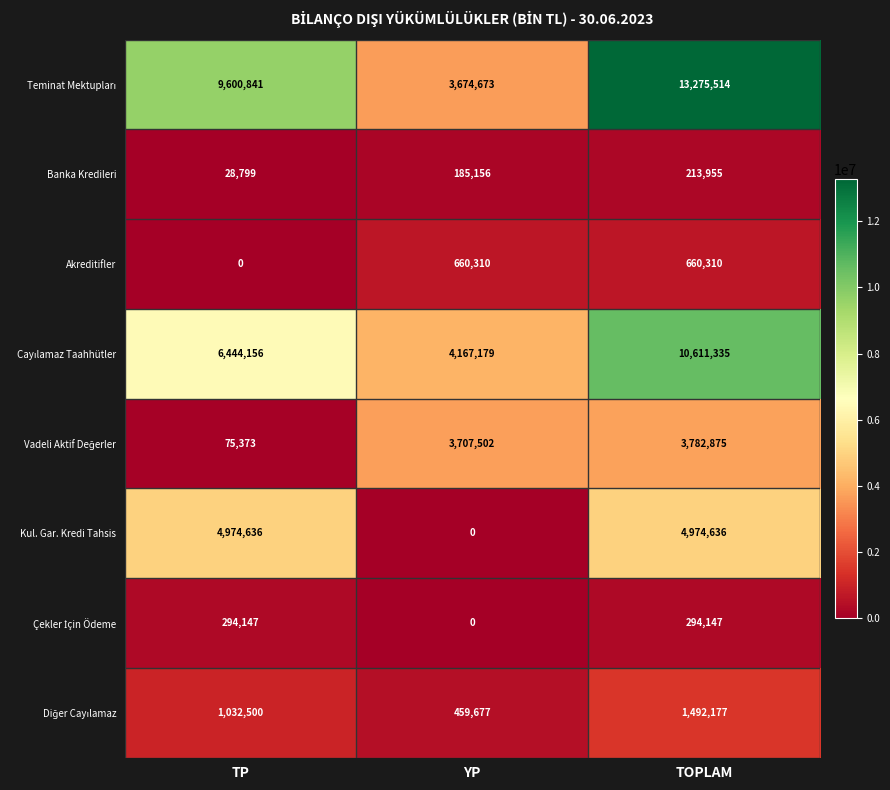

What is the difference between the highest and lowest values at YP?

4167179